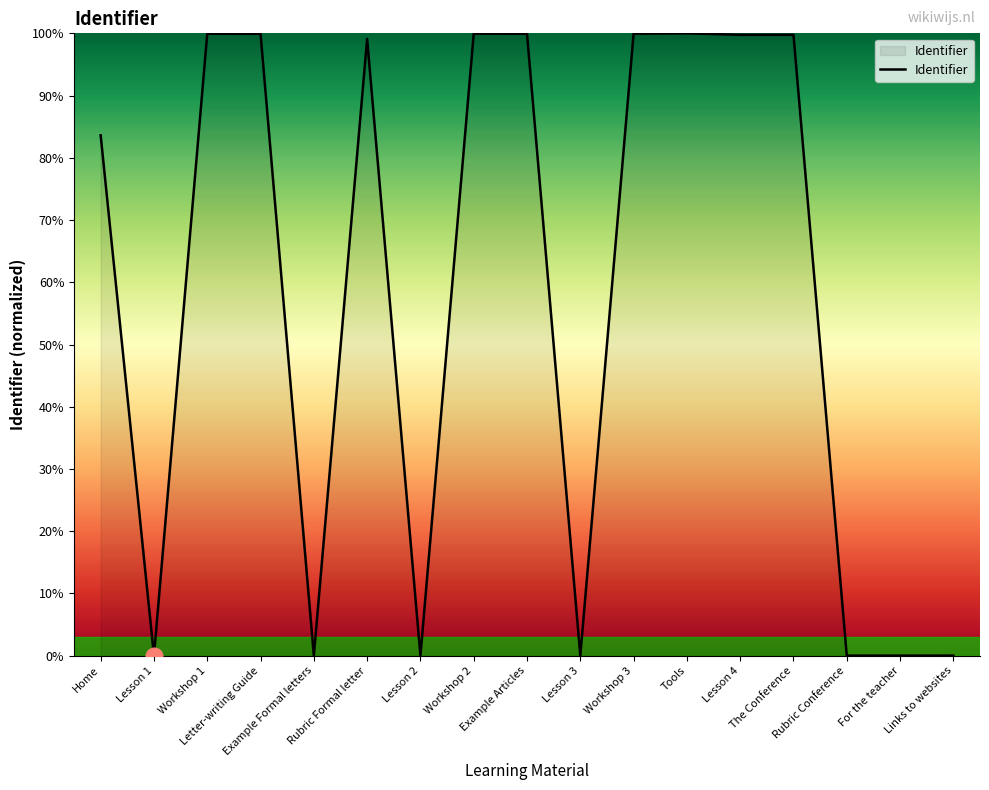

What is the maximum value shown in the chart?

100.0